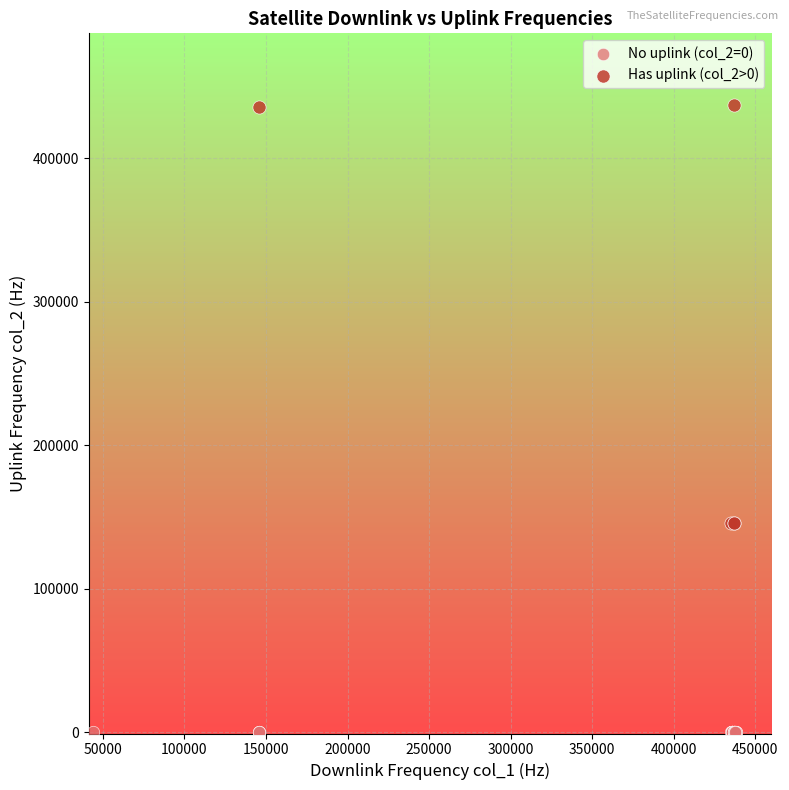

Which series reaches the minimum Y coordinate?

No uplink (col_2=0)